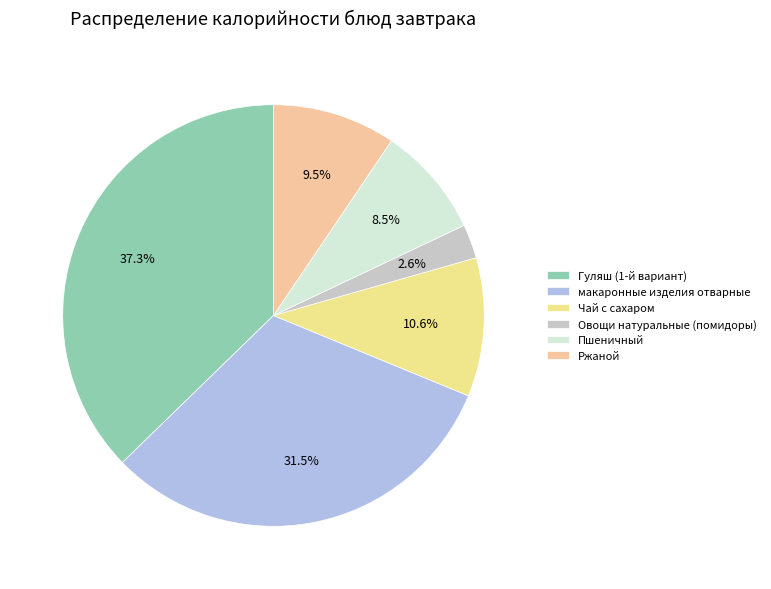

Does any single category account for the majority?

No